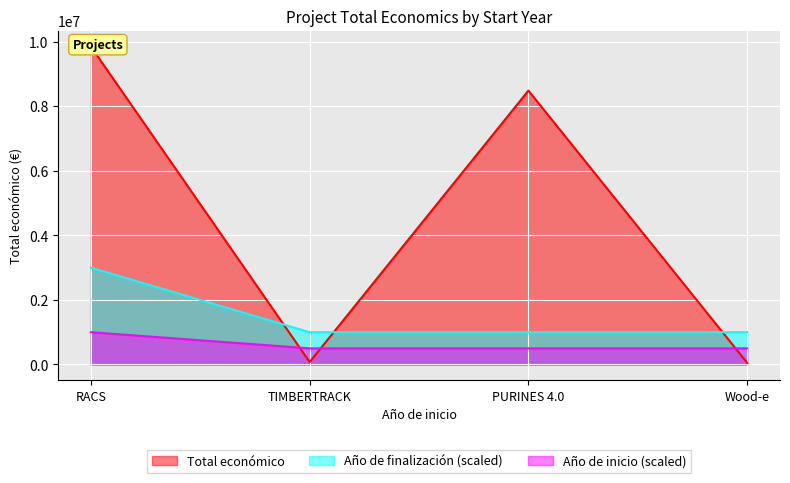

True or false: Año de finalización (scaled) has a value of 1513540 at TIMBERTRACK.

False